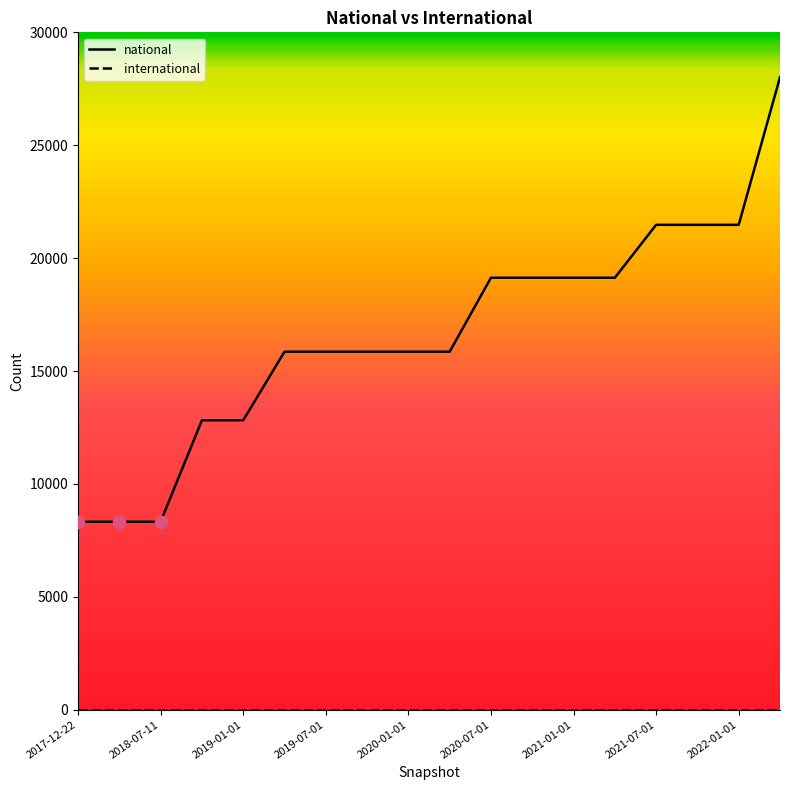

Which series has the widest spread of values?

national